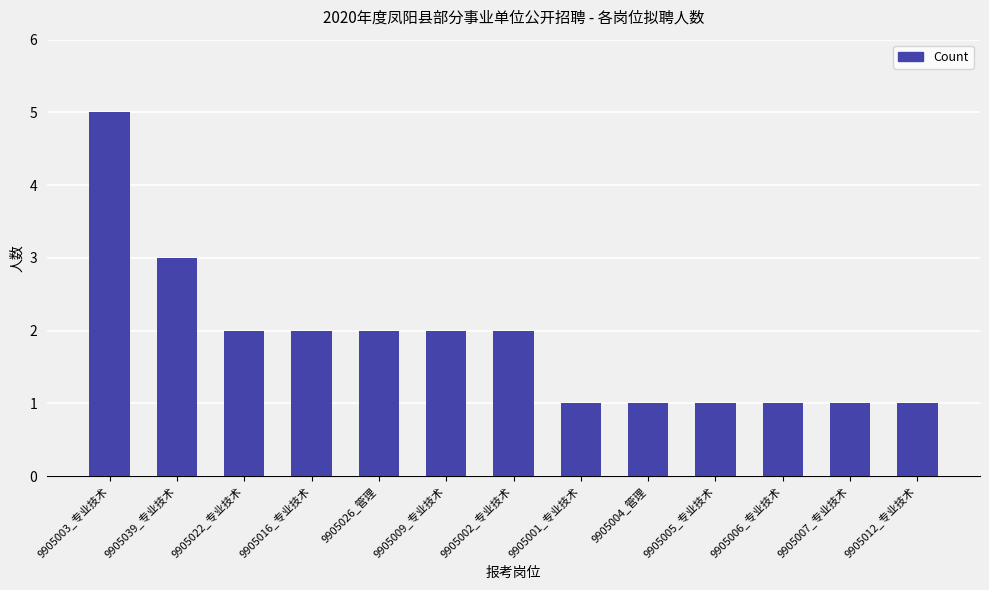

What is the greatest value displayed?

5